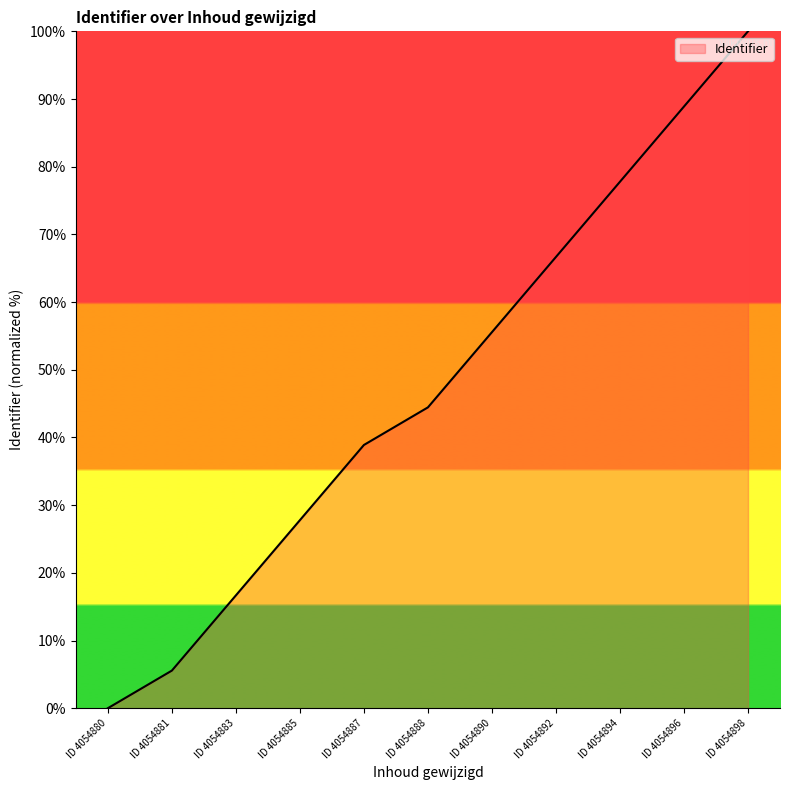

What is the change in value from ID 4054890 to ID 4054896?

+33.3